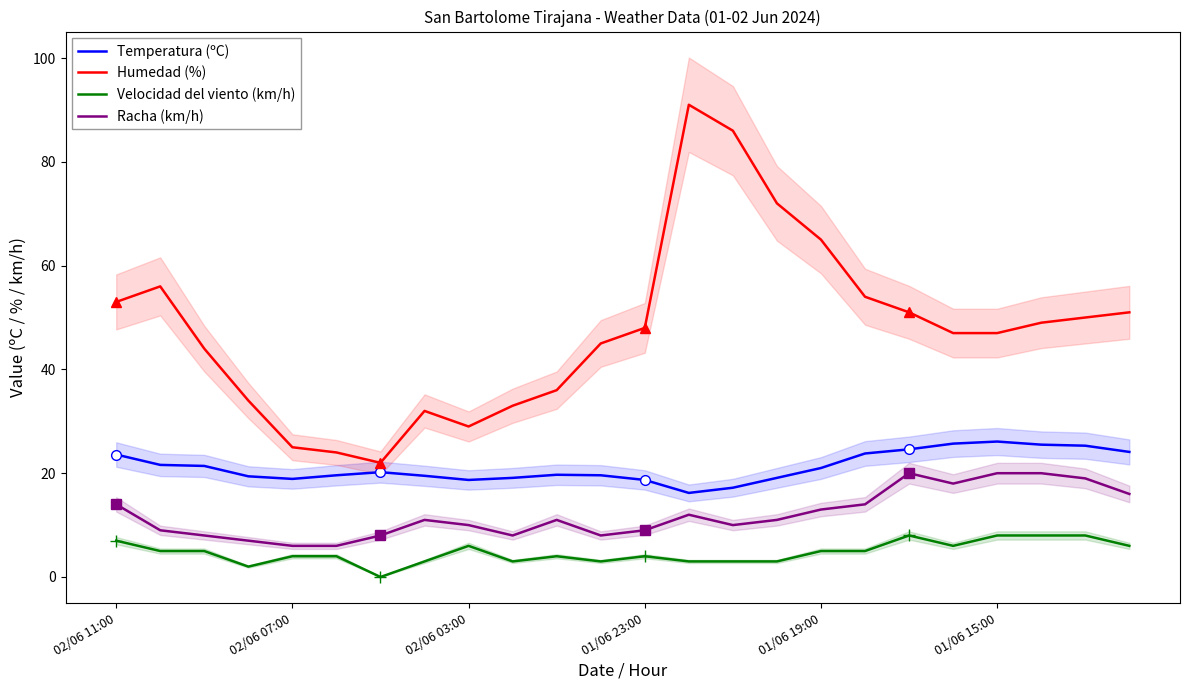

True or false: Humedad (%) and Velocidad del viento (km/h) cross at least once.

False